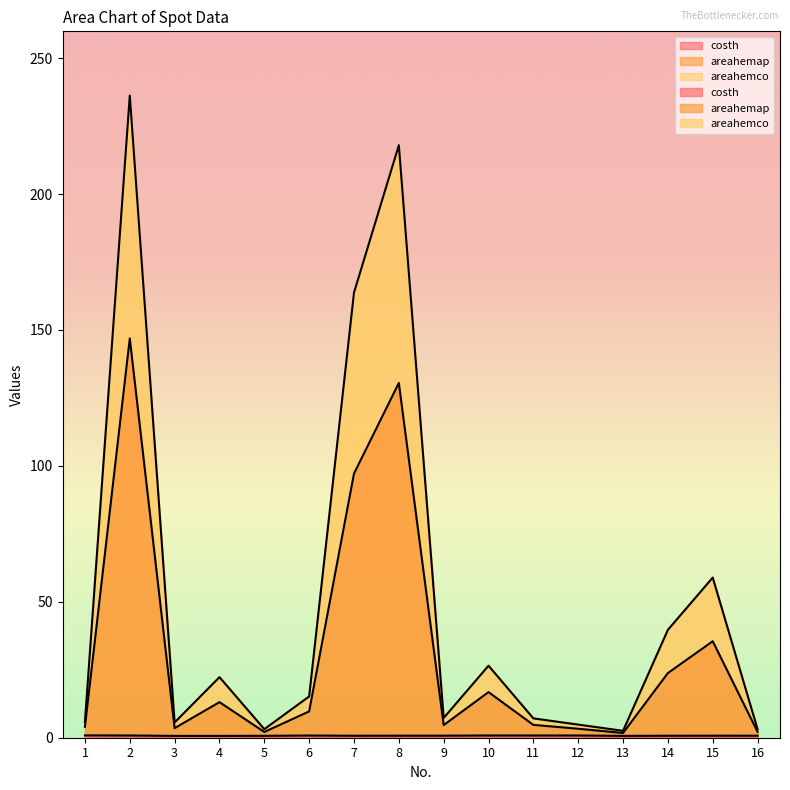

Which series has the widest spread of values?

areahemco